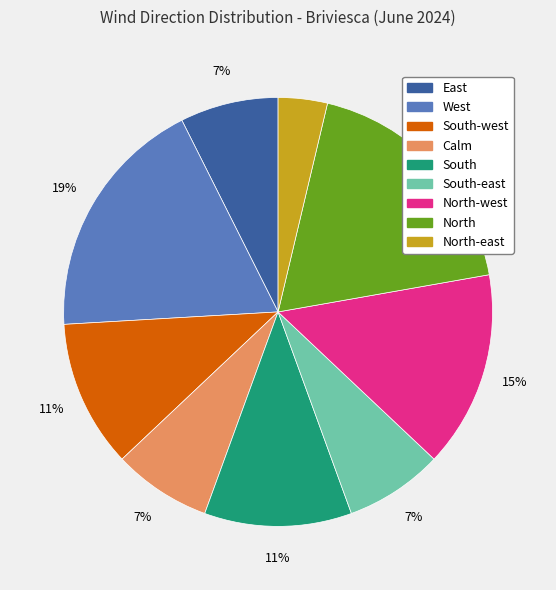

To the nearest percent, what percentage of the pie is West?

19%